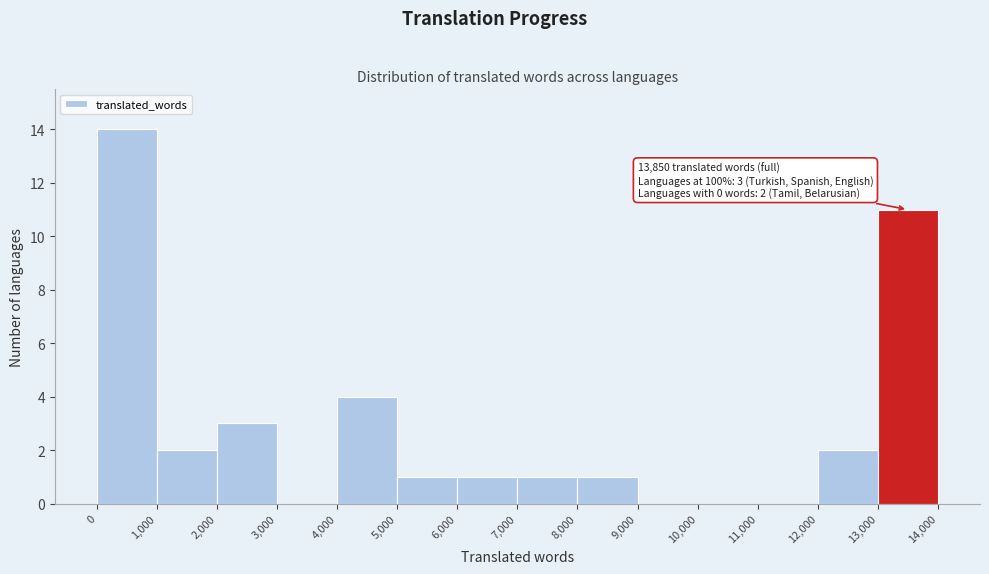

Over which range of the x-axis is the bar tallest?

0 to 1,000